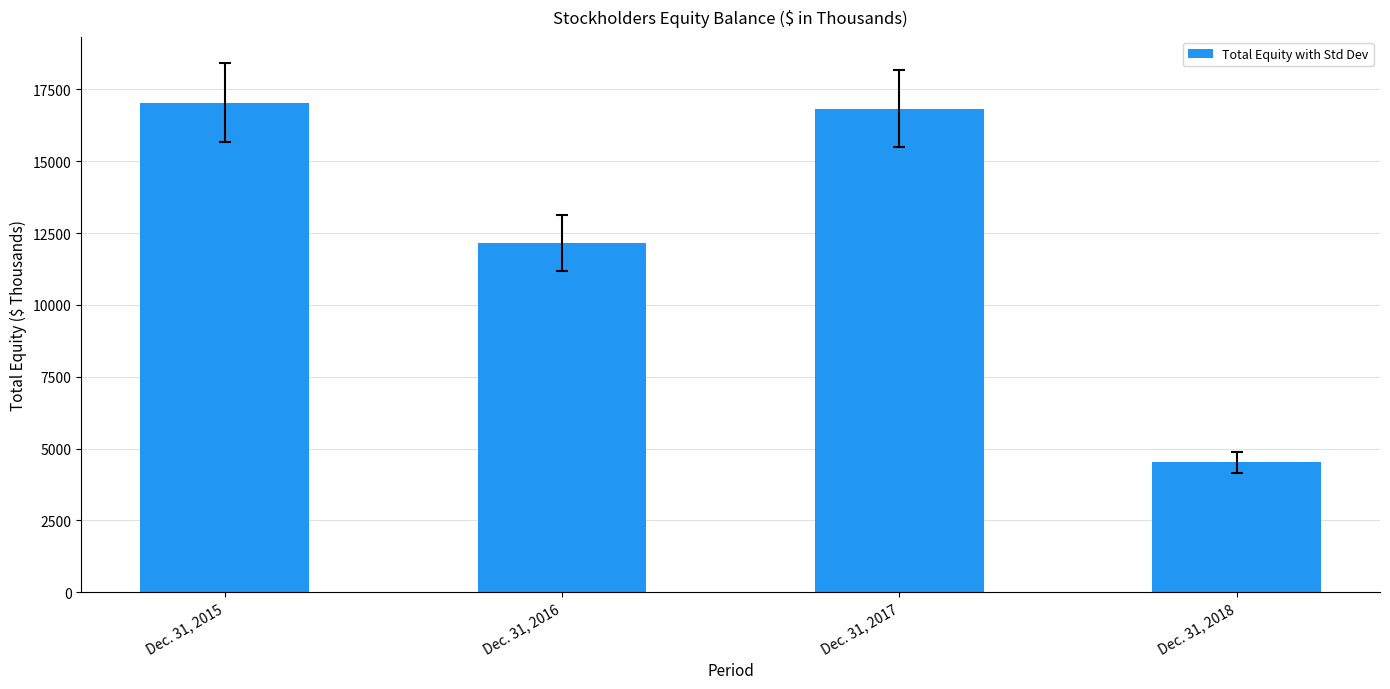

What is the greatest value displayed?

17045